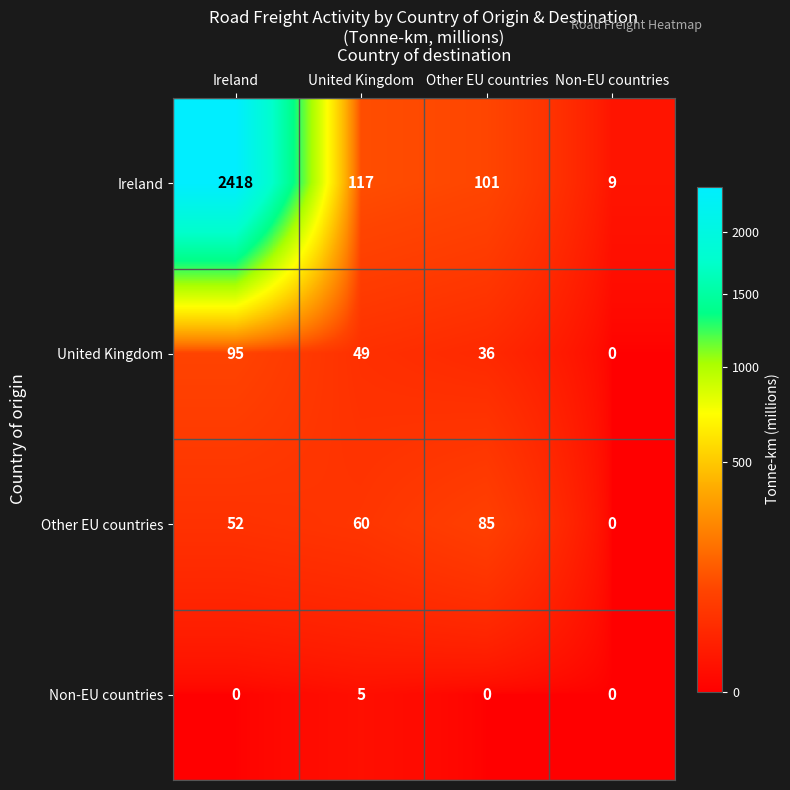

List the series in order of their peak value, highest first.

Ireland, United Kingdom, Other EU countries, Non-EU countries